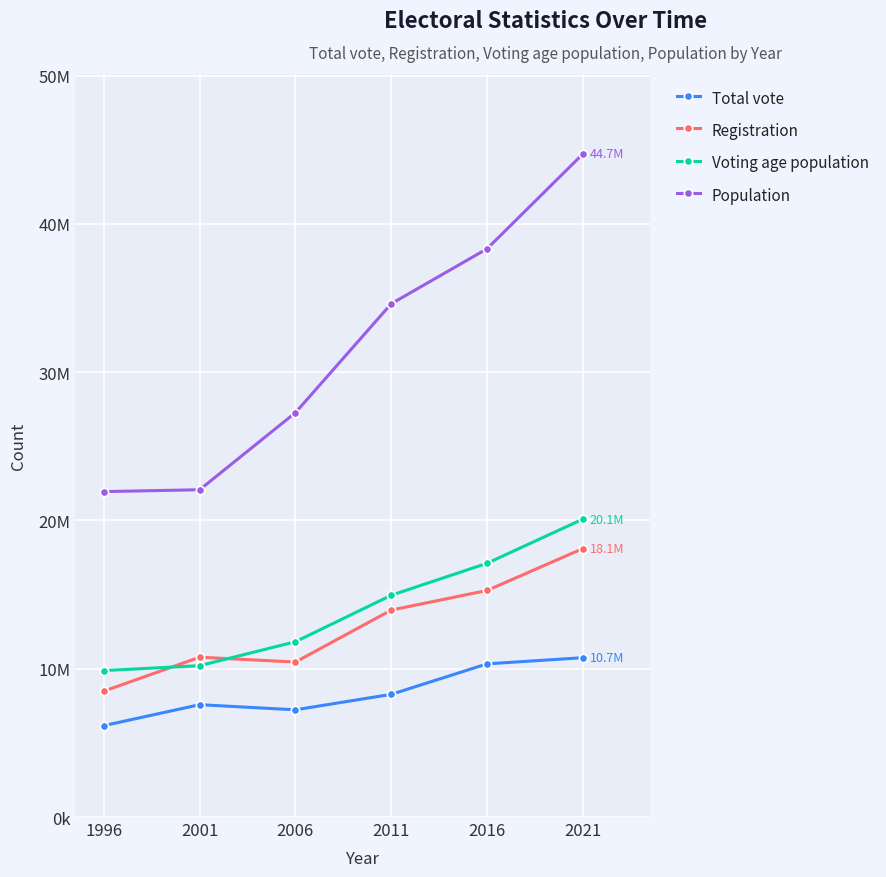

Where does the Voting age population series first go above 14954435?

2016